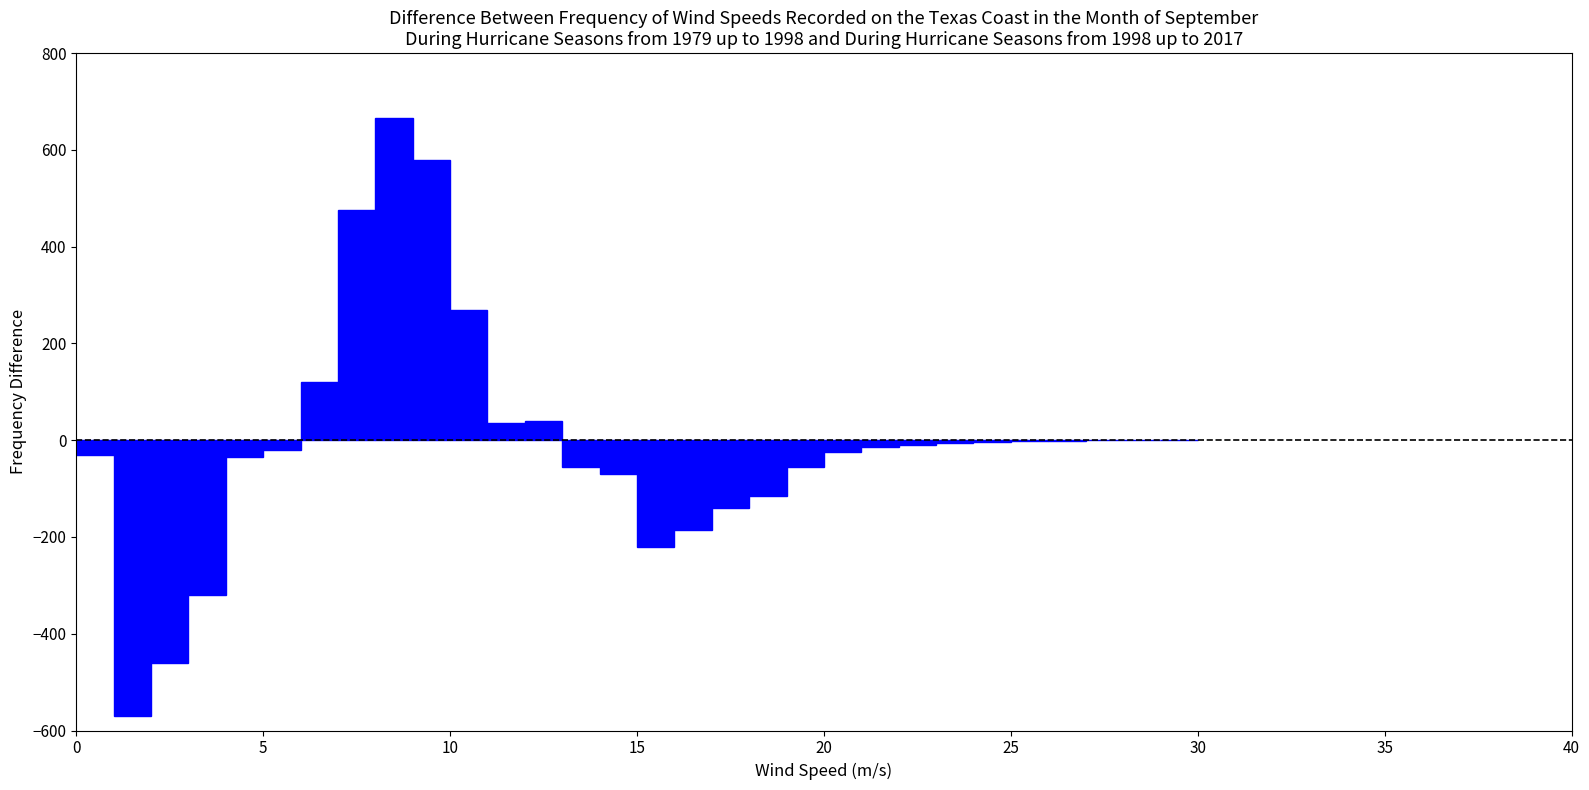

Around what value on the x-axis is the tallest bar? Give the approximate position of its centre, as read against the axis.

8.5